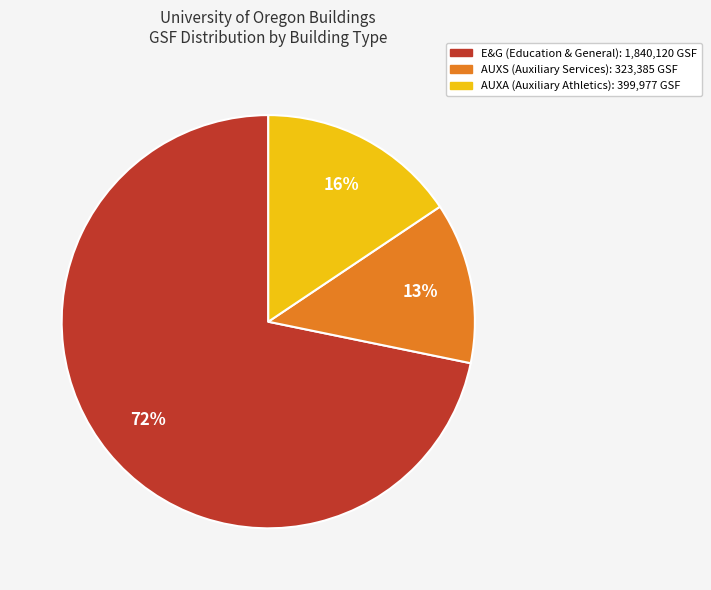

Is it true that AUXS is 13% of the pie?

True